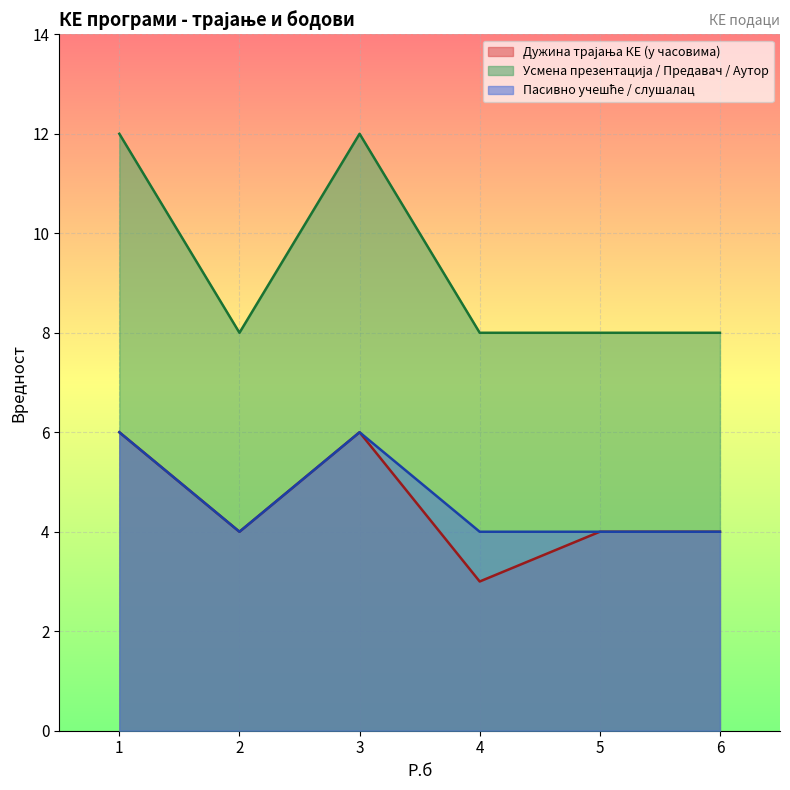

Which series has the largest total across all categories?

Усмена презентација / Предавач / Аутор